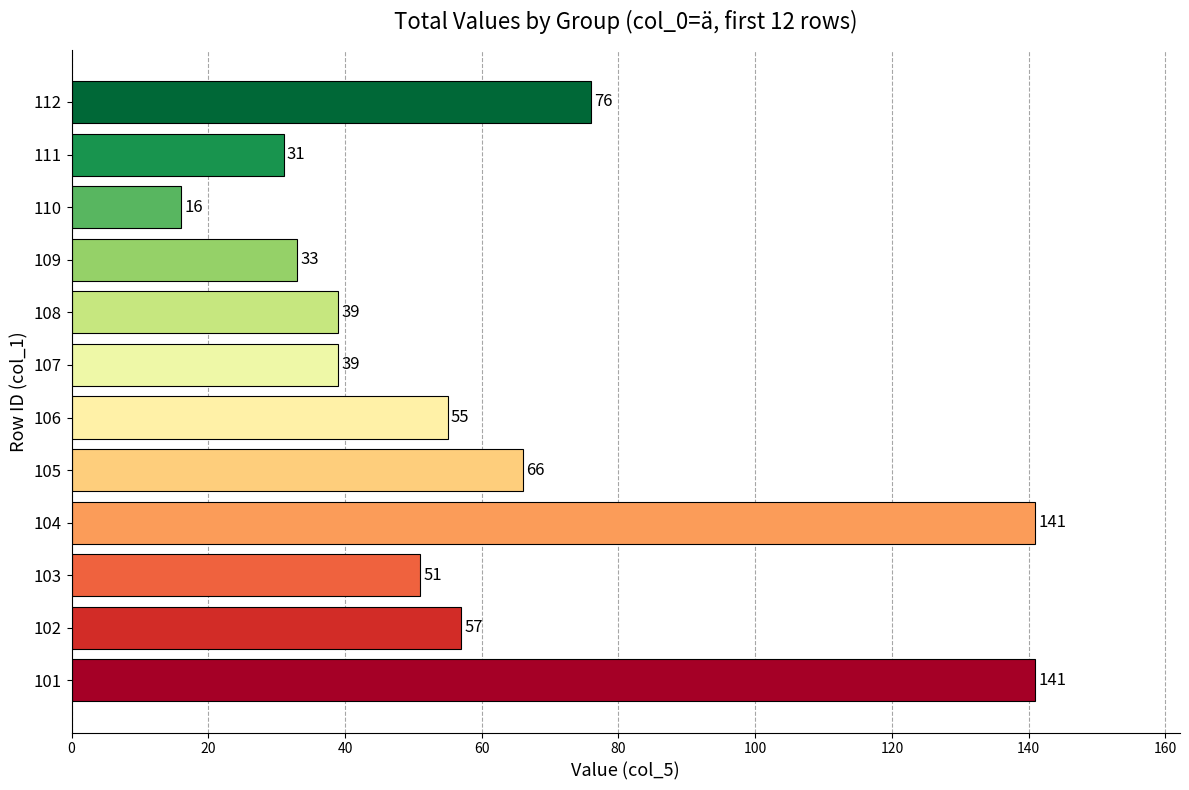

Reading bottom to top, extract all data points from this chart.

141	57	51	141	66	55	39	39	33	16	31	76